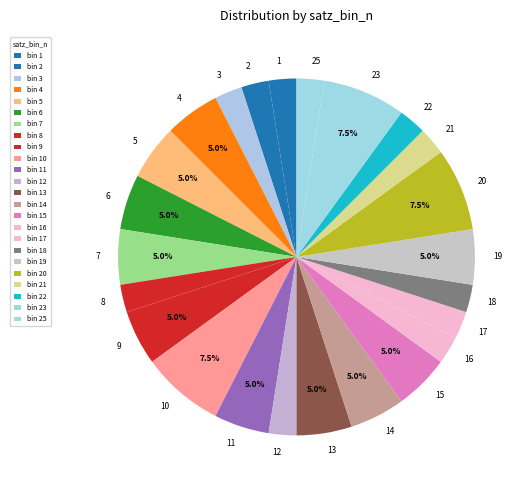

Between 16 and 7, which is larger?

7